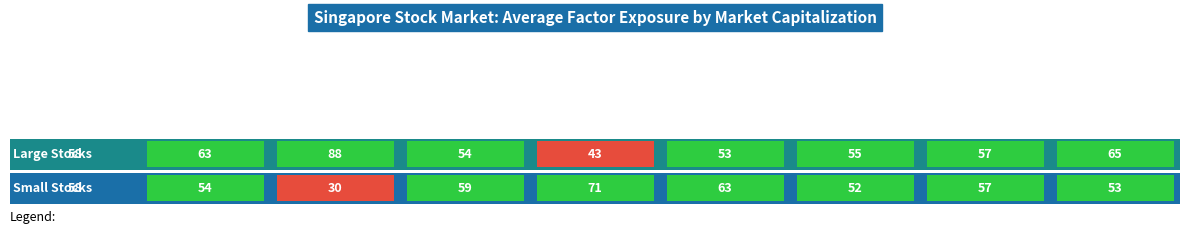

At 7, list the series in order from smallest to largest.

Large Stocks, Small Stocks